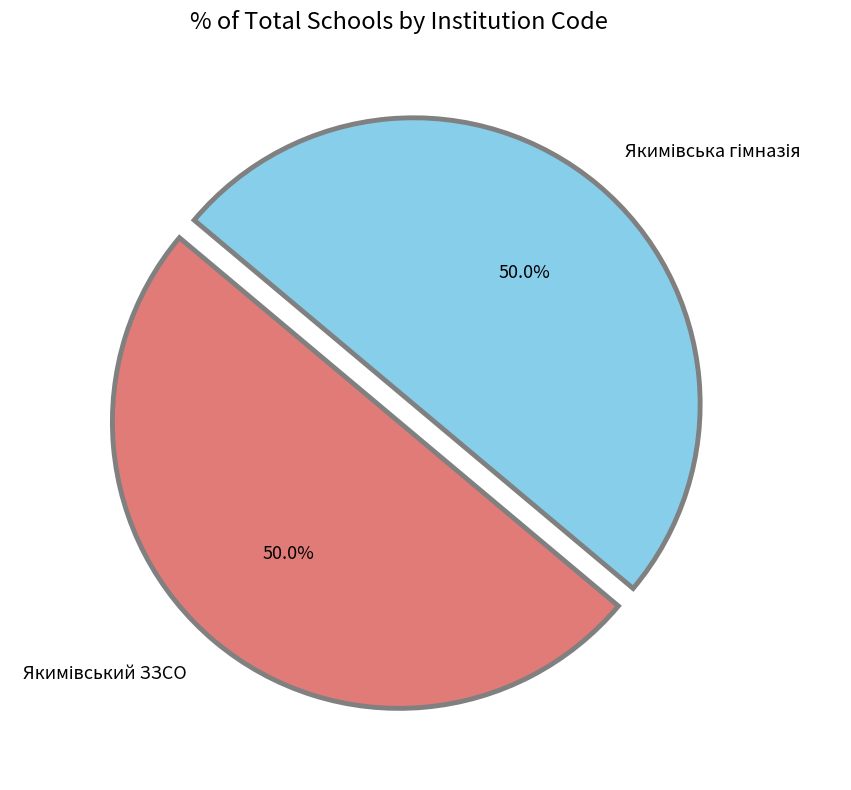

Count the number of slices in the pie.

2